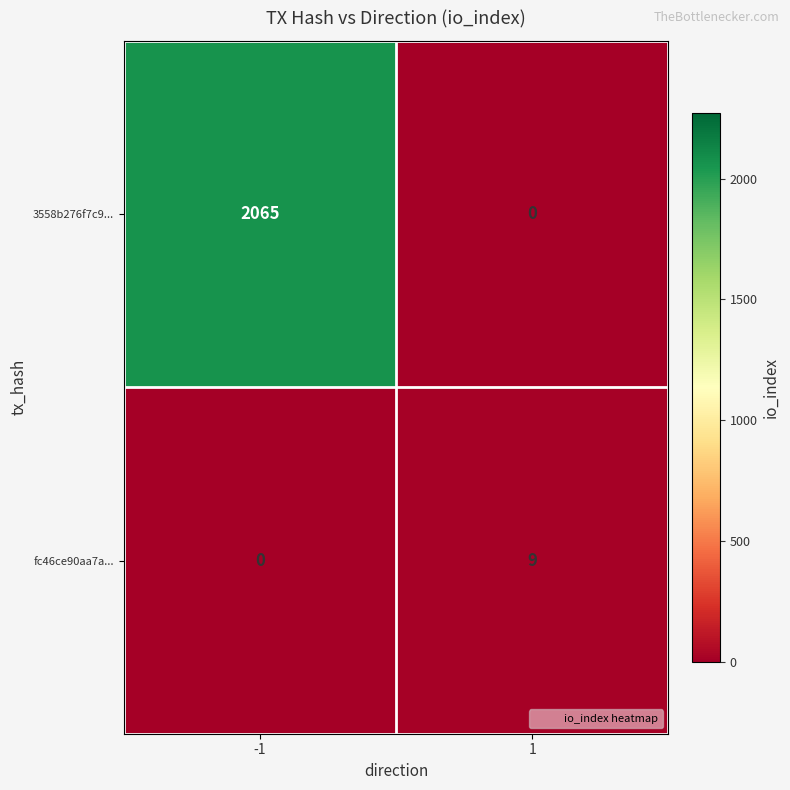

What value does the fc46ce90aa7a... series have at 1?

9